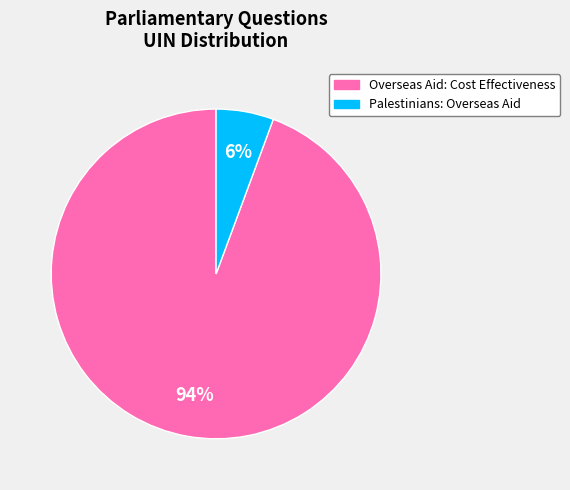

To the nearest percent, what portion does Palestinians: Overseas Aid represent?

6%